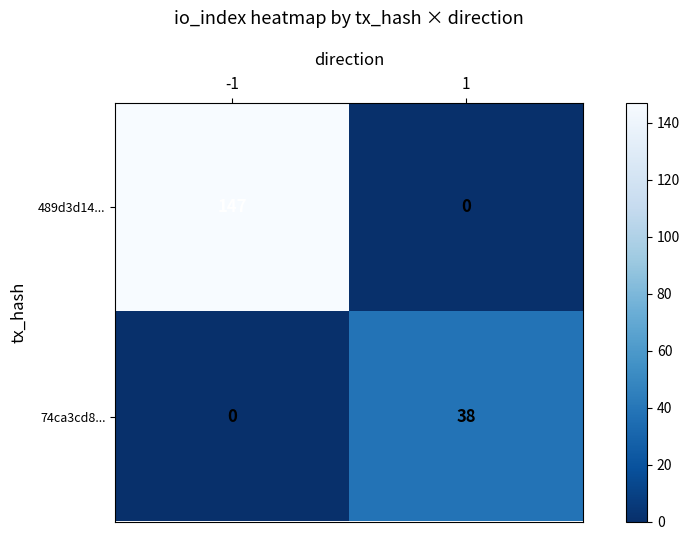

Reading right to left, extract all data points from this chart.

489d3d14...: 1=0	-1=147
74ca3cd8...: 1=38	-1=0